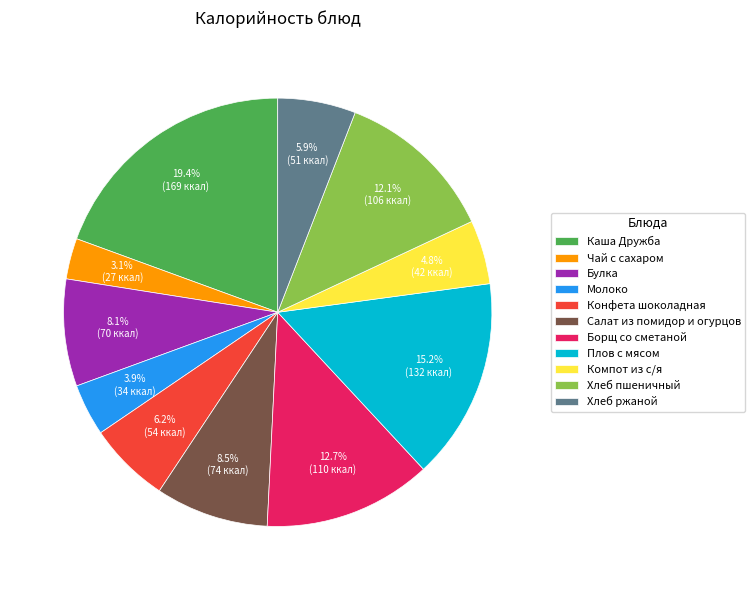

What portion of the pie excludes Хлеб пшеничный?

87.9%